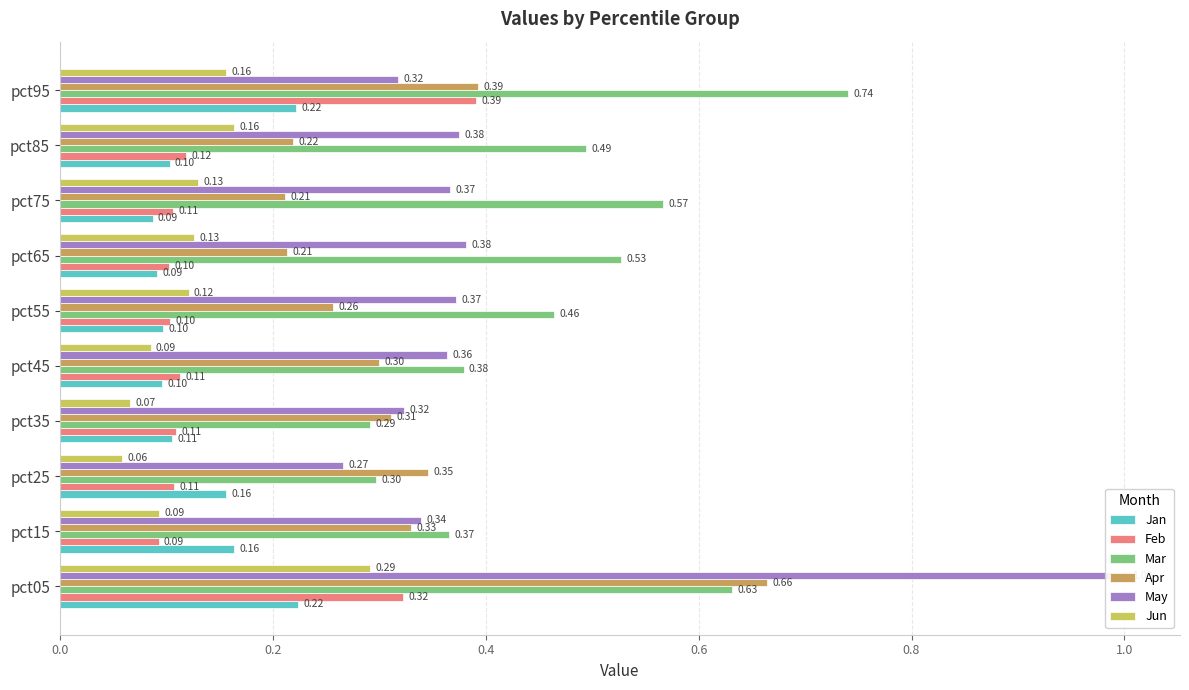

What is the value of the Jan bar at the 6th from the left?

0.1